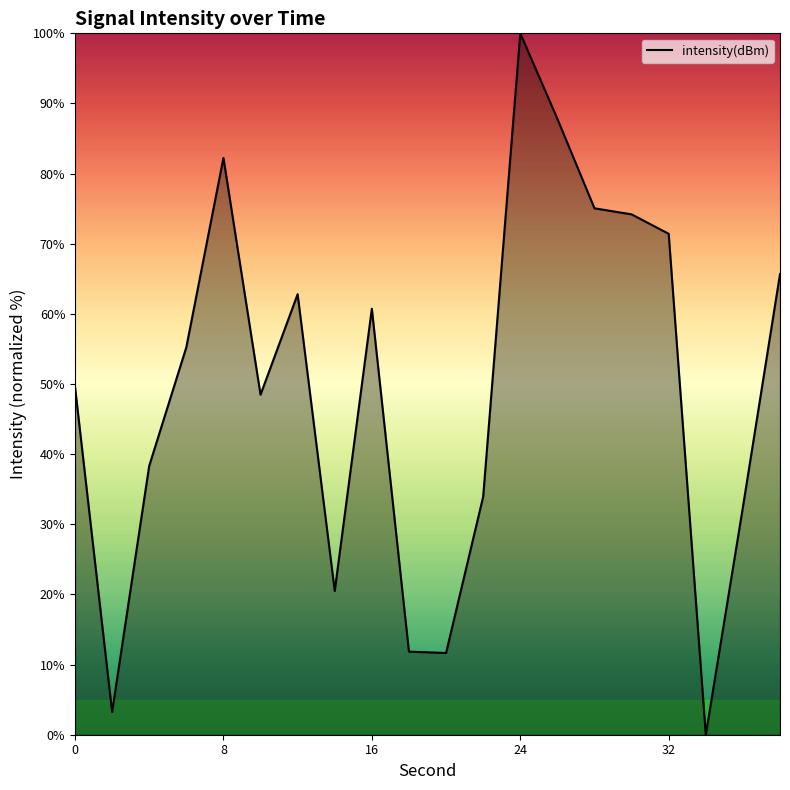

What is the greatest value displayed?

100.0